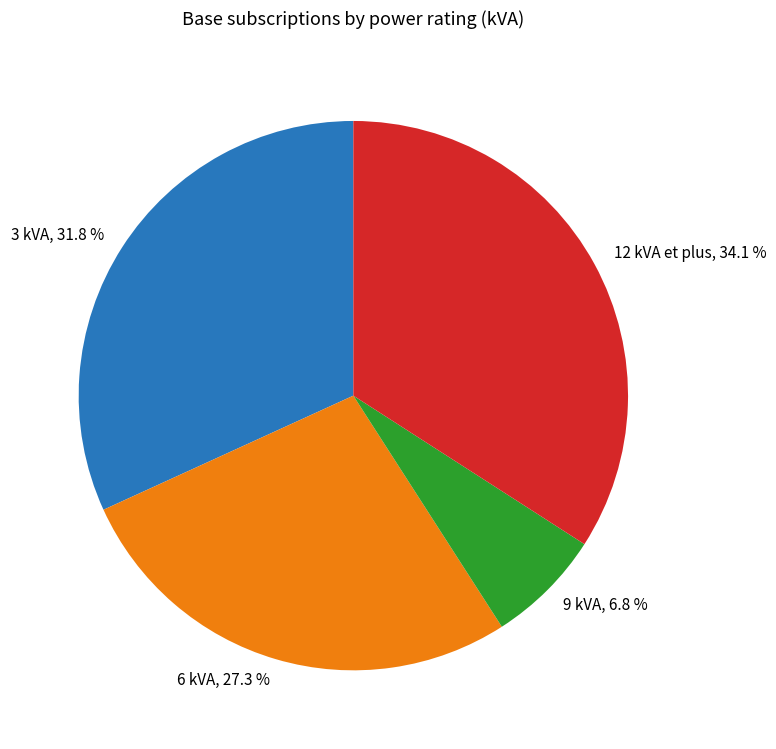

Which slice is the smallest?

9 kVA